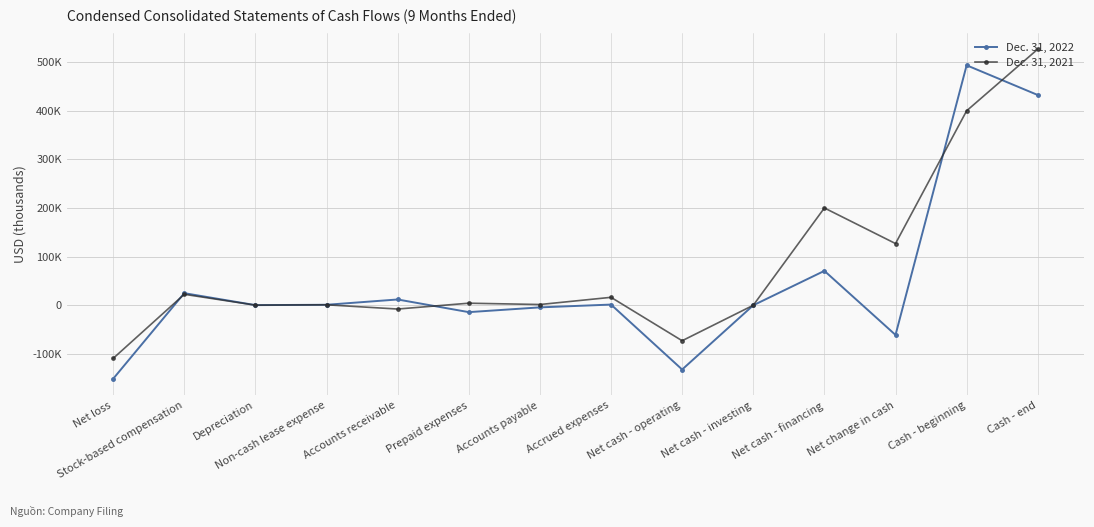

Rank the series by their maximum value, from lowest to highest.

Dec. 31, 2022, Dec. 31, 2021